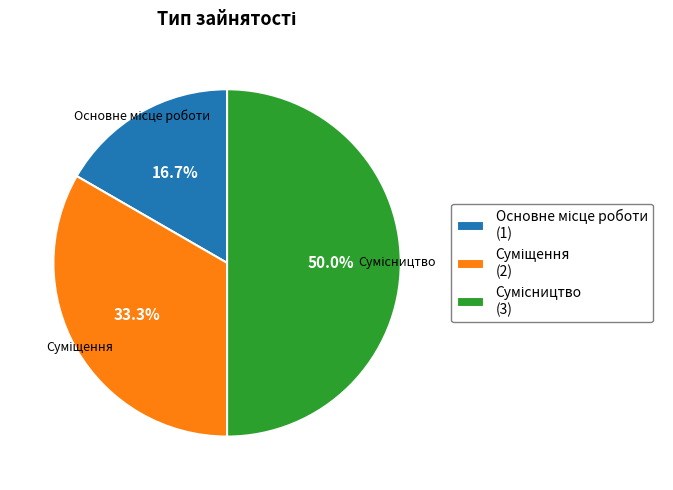

True or false: Сумісництво accounts for 39% of the total.

False